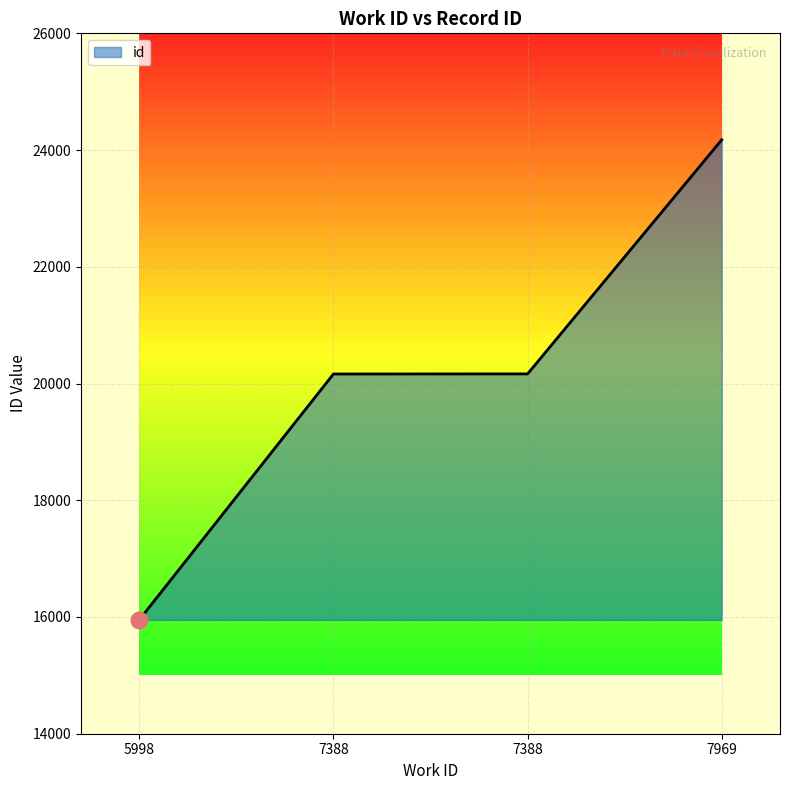

Does the chart display data point markers on the line(s)?

No